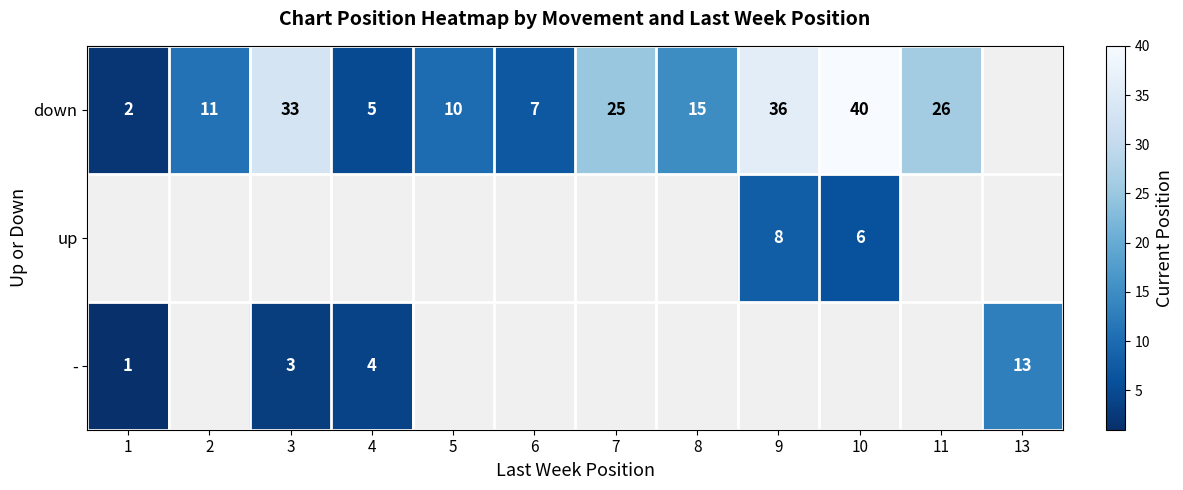

Is it true that down equals 18 at 2?

False